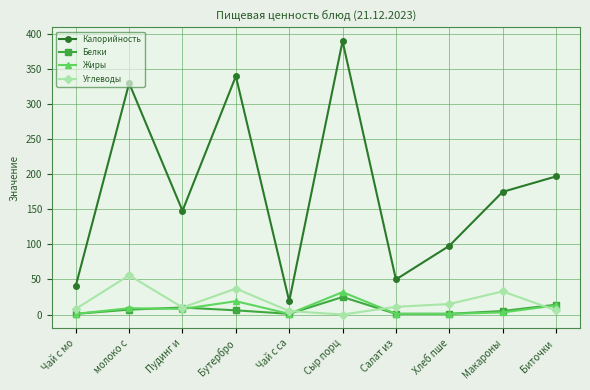

Is it true that Жиры equals 19 at Бутербро?

True